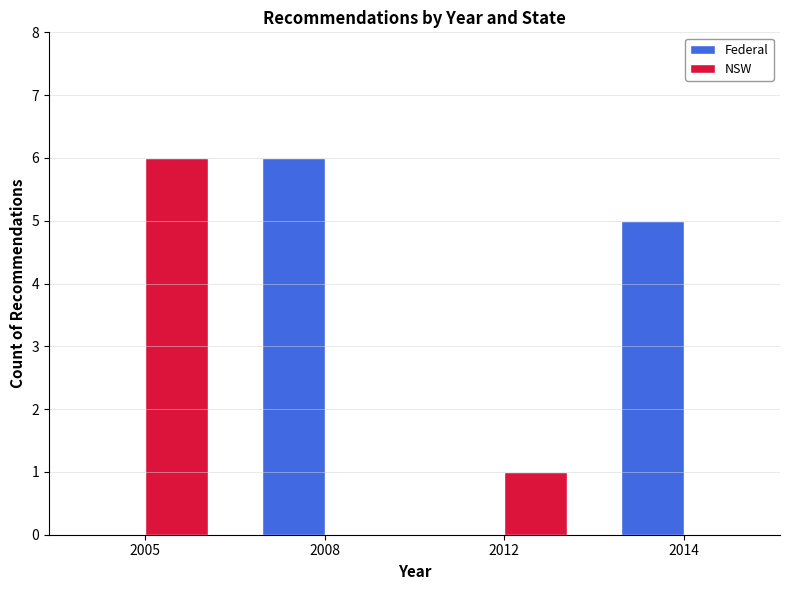

Between 2008 and 2014, which series saw the biggest shift?

Federal